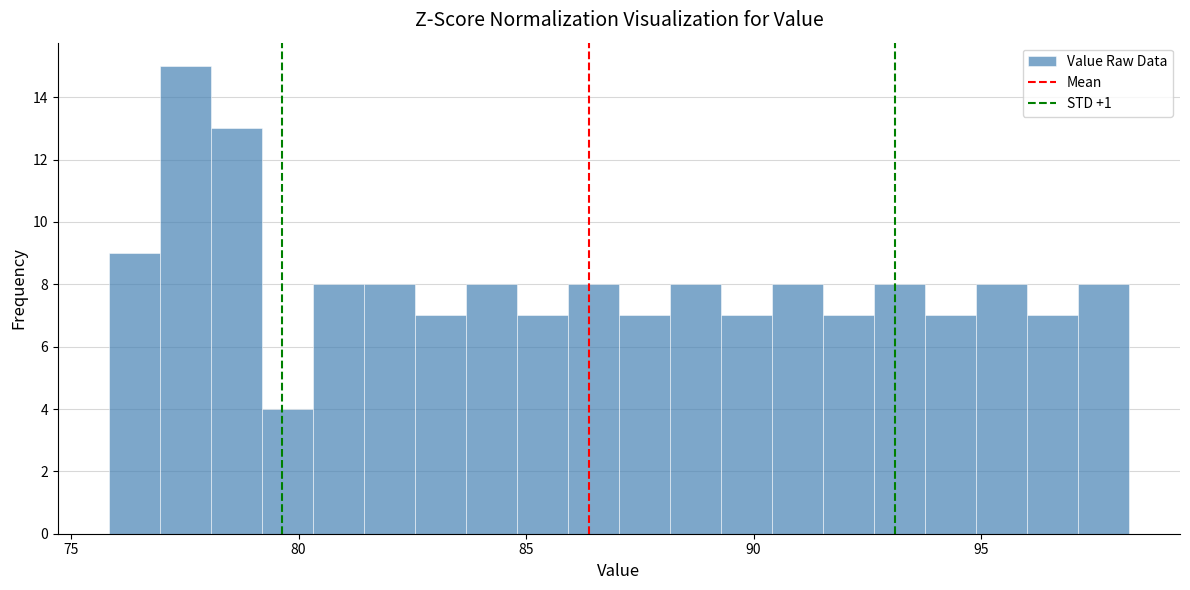

Around what value on the x-axis is the tallest bar? Give the approximate position of its centre, as read against the axis.

77.5